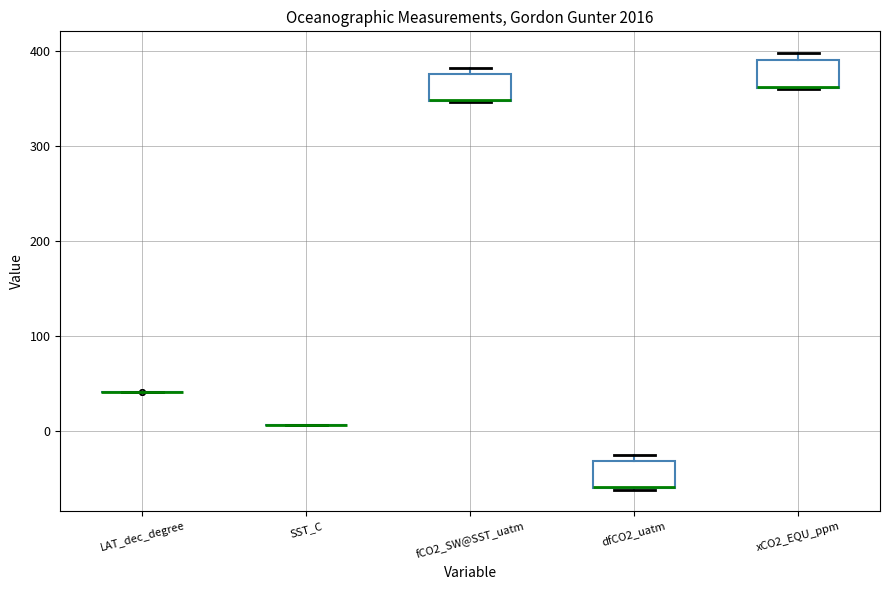

Where is the upper edge of the box for dfCO2_uatm on the y-axis? The values are not printed on the chart, so give them approximately, as read against the axis.

-30